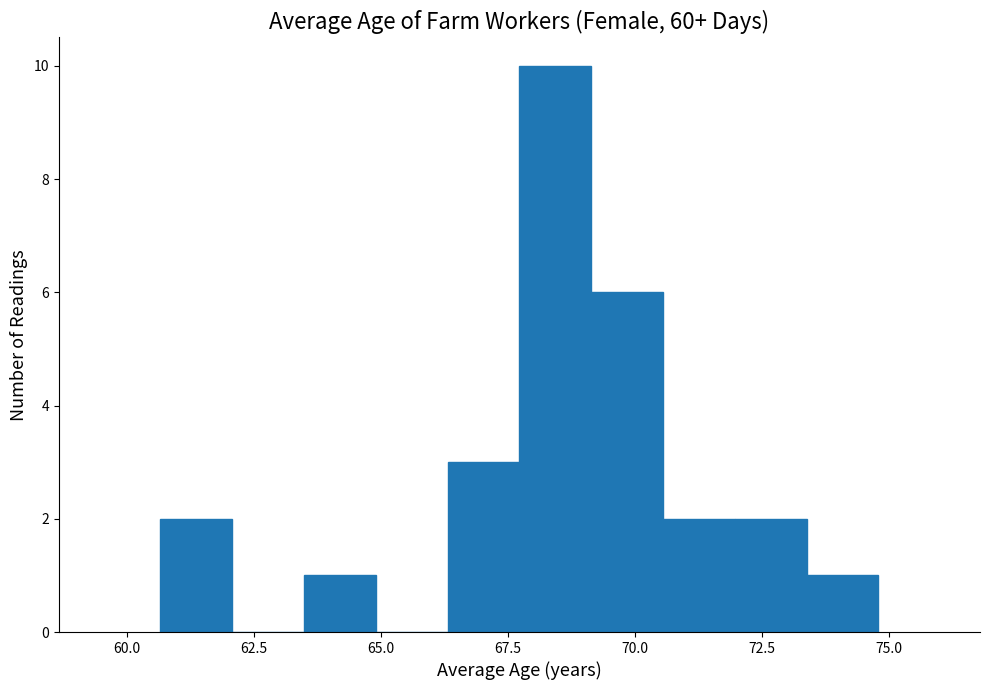

Around what value on the x-axis is the tallest bar? Give the approximate position of its centre, as read against the axis.

68.5